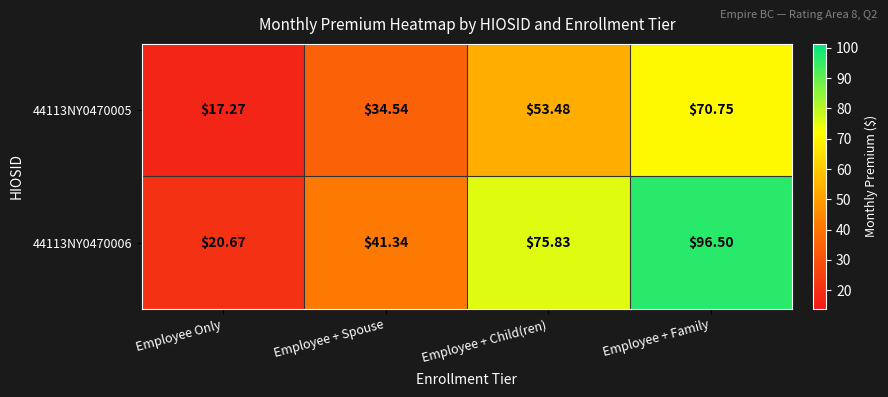

Which series has the widest spread of values?

44113NY0470006